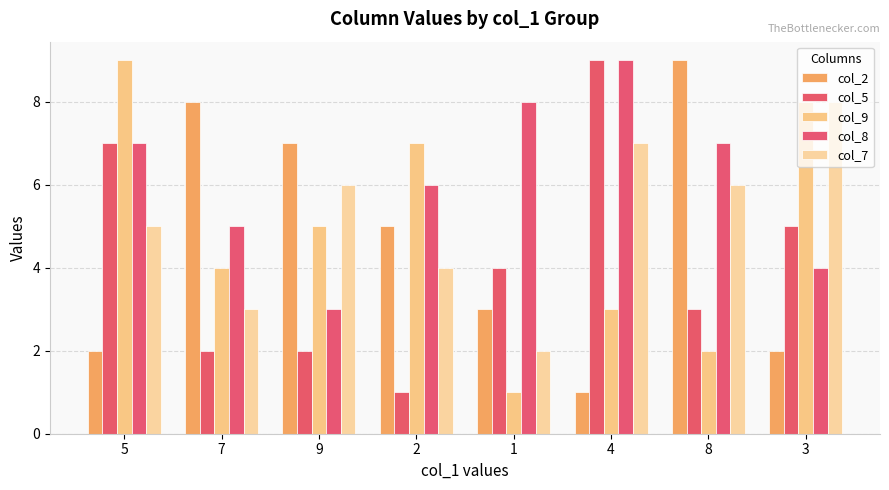

Count the number of categories in the chart.

8